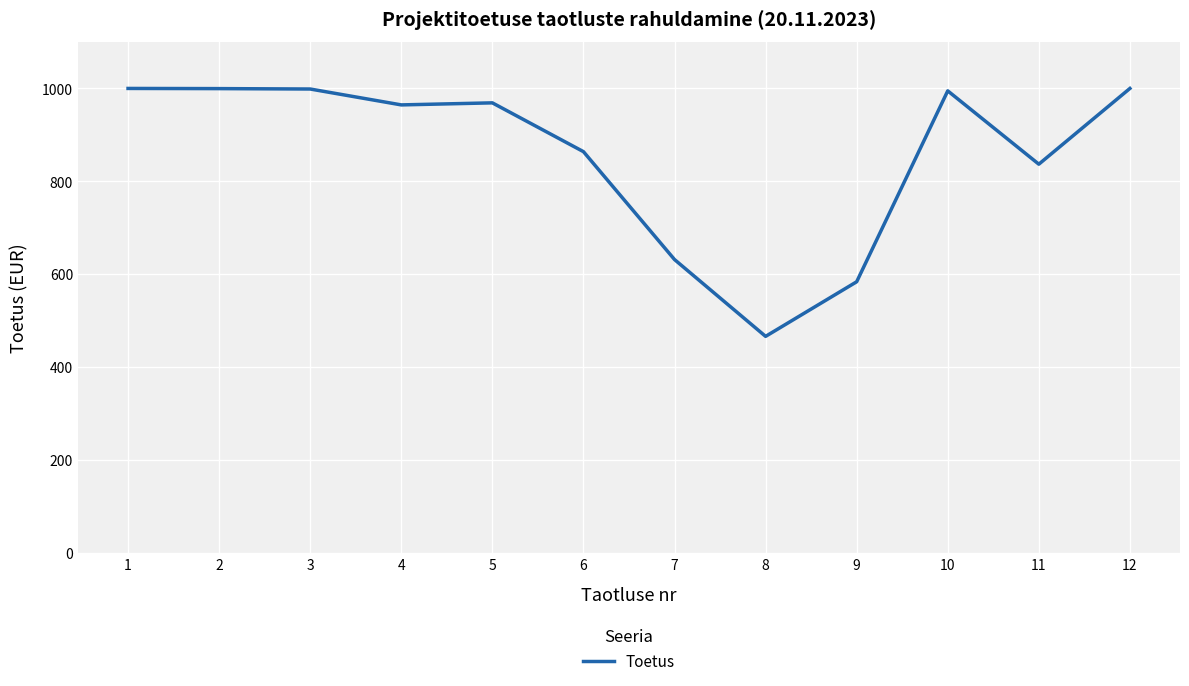

What is the difference between the values at 2 and 12?

0.4